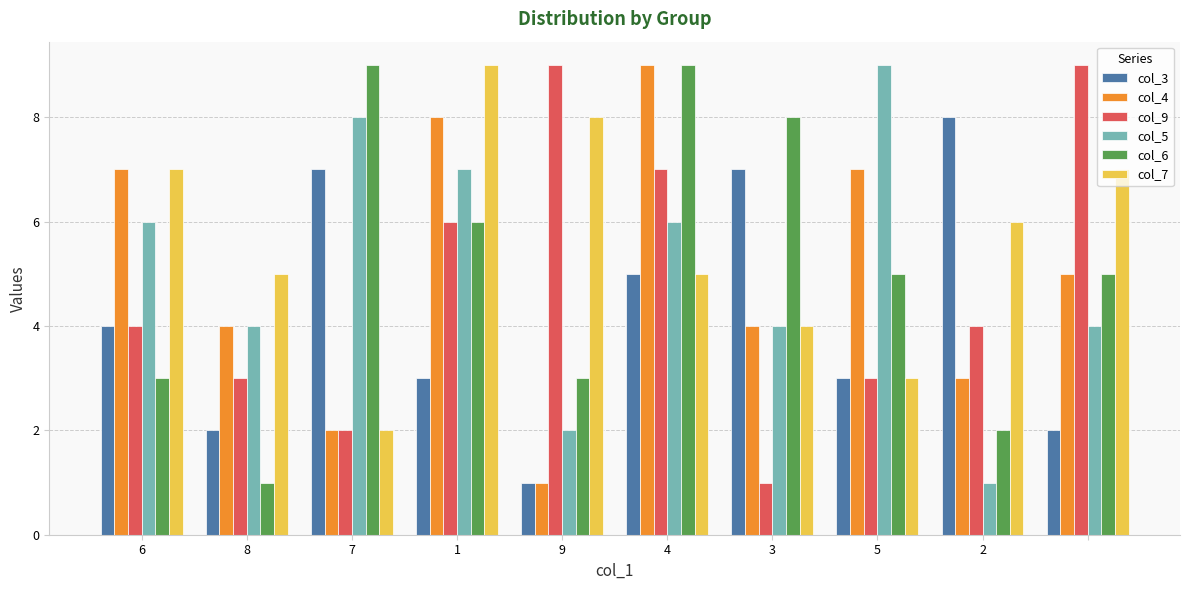

Which series has the largest total across all categories?

col_7